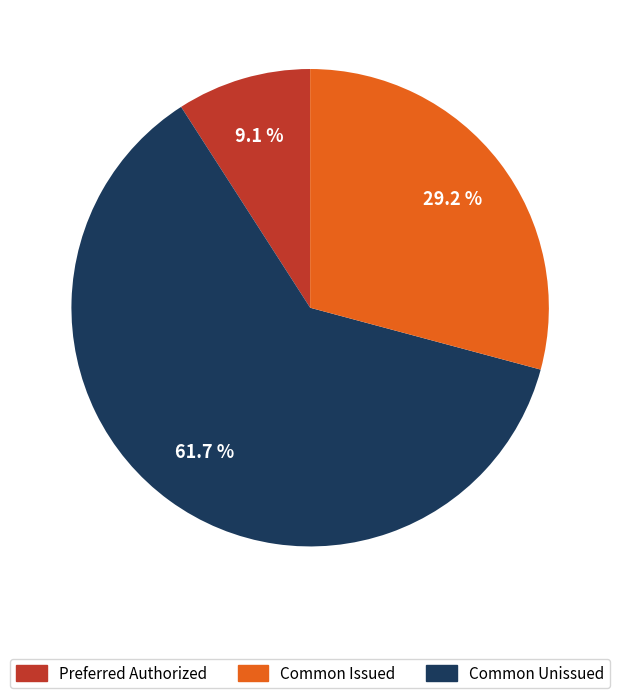

Does any single category account for the majority?

Yes